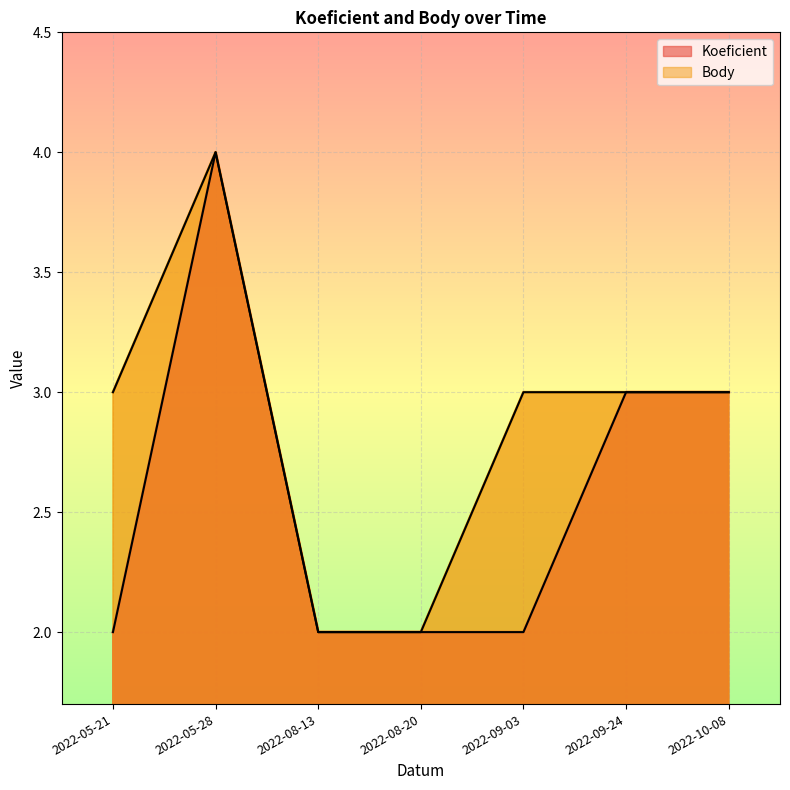

True or false: Koeficient has a value of 2 at 2022-05-21.

True